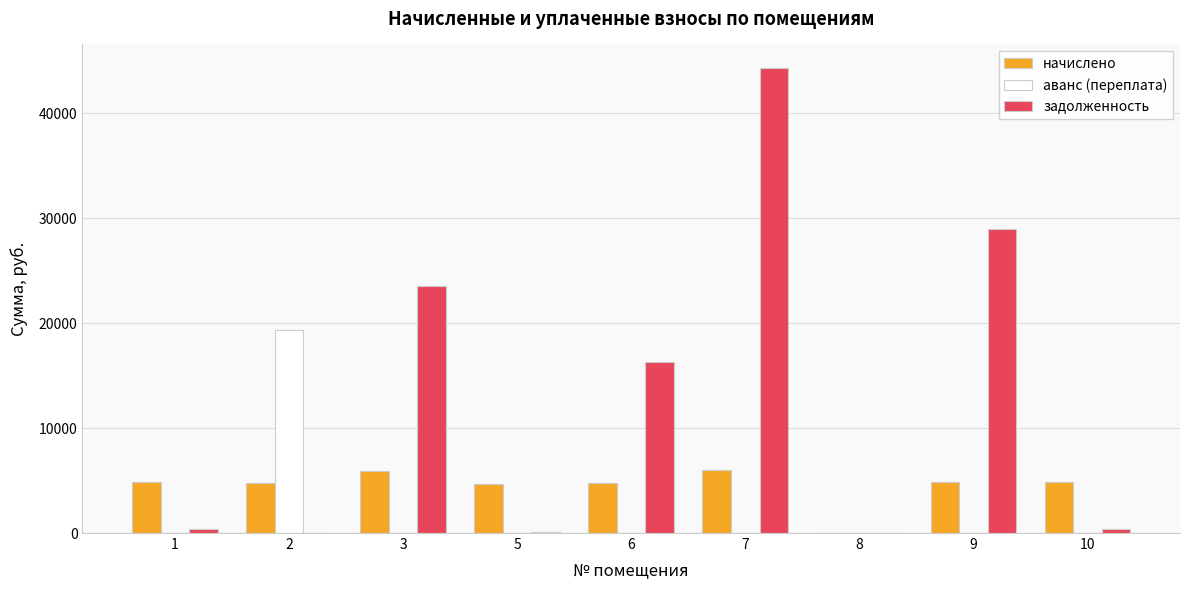

What are all the series names shown in the legend?

начислено, аванс (переплата), задолженность